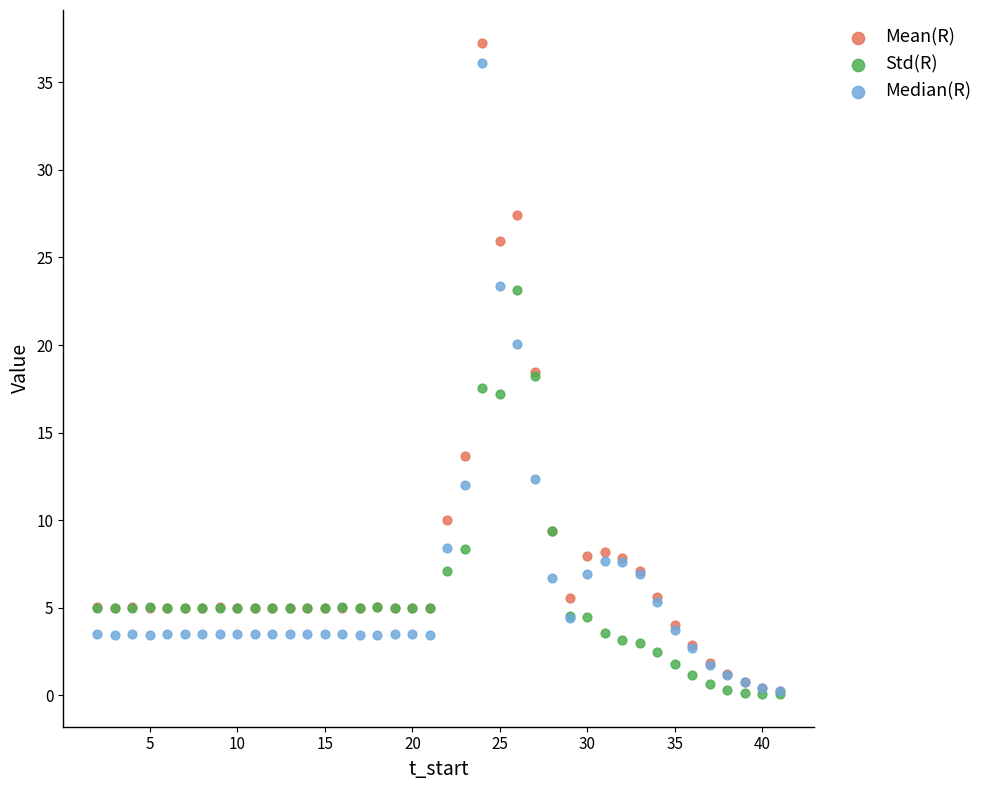

Which series has the largest Y range (max minus min)?

Mean(R)